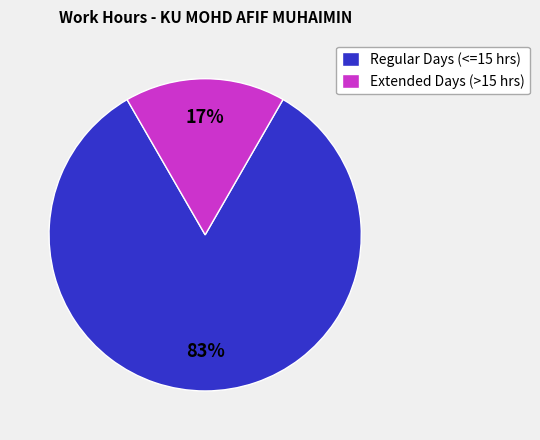

To the nearest percent, what percentage of the pie is Extended Days (>15 hrs)?

17%